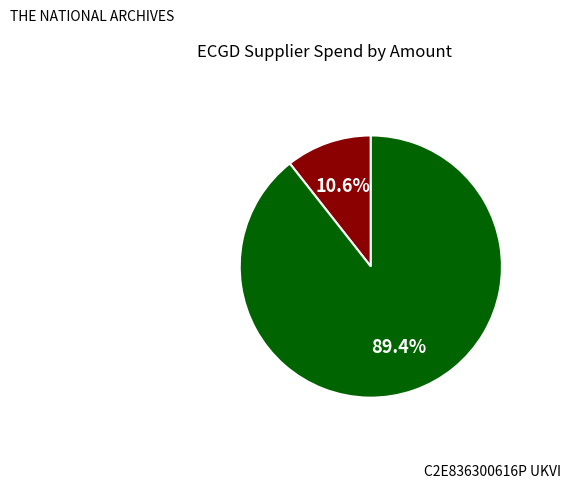

Is there a majority slice in this chart?

Yes